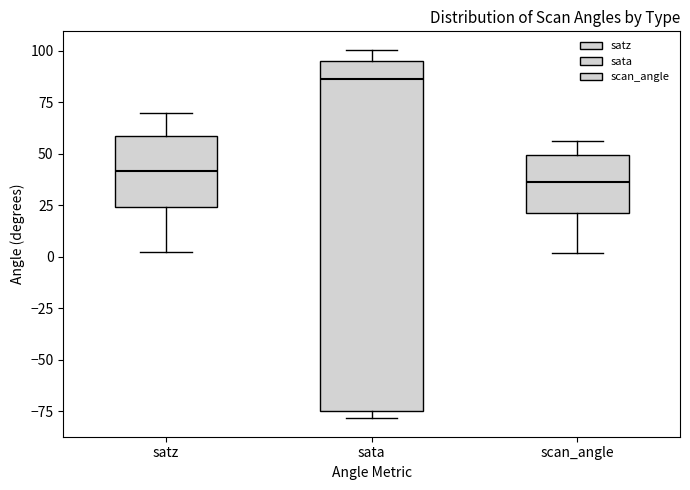

Where is the upper edge of the box for sata on the y-axis? The values are not printed on the chart, so give them approximately, as read against the axis.

95